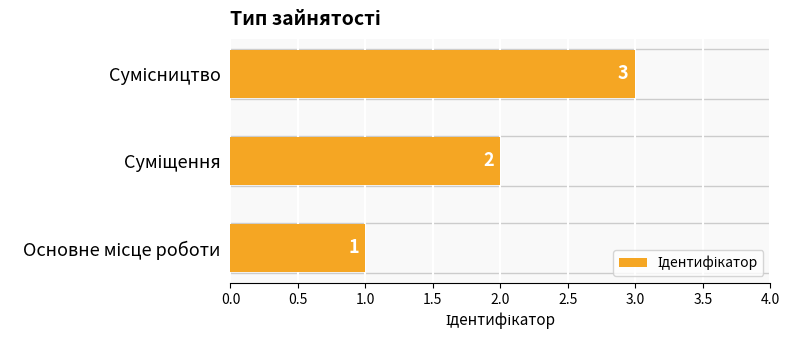

What is the average value?

2